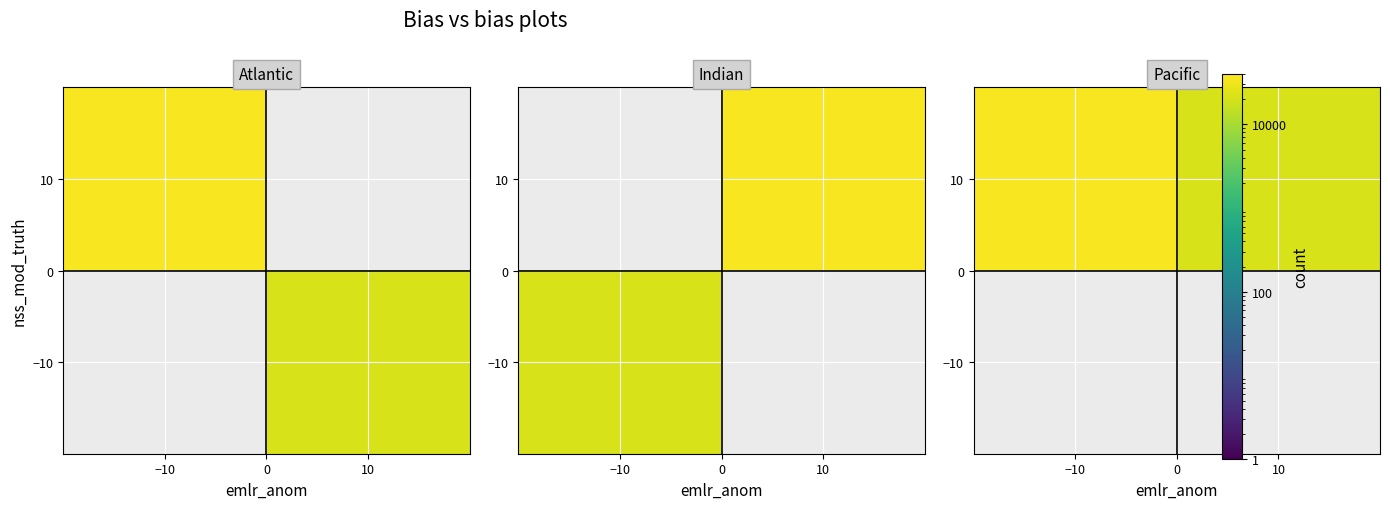

At how many categories does at least one series exceed 23762?

1